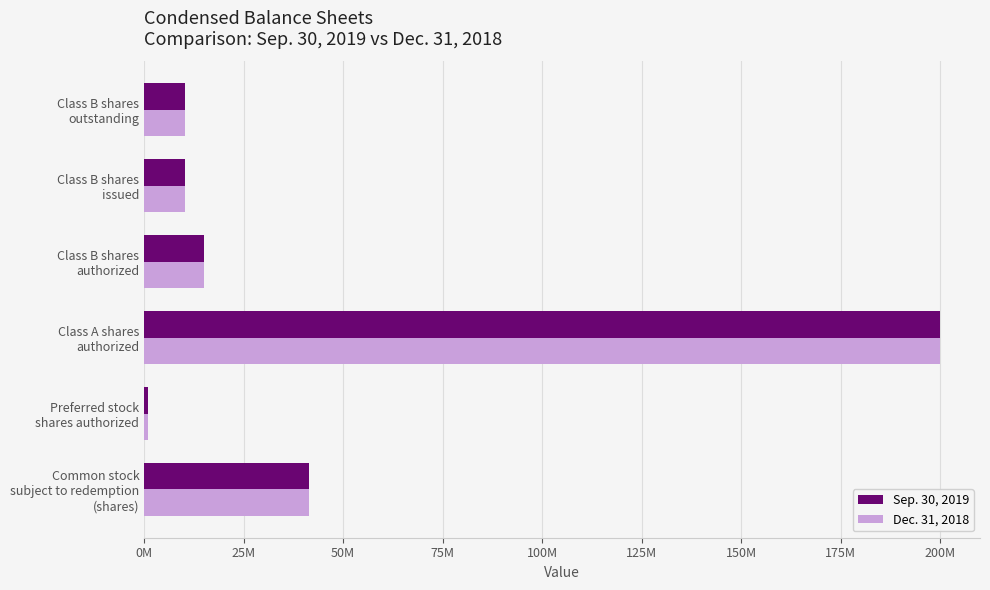

What are all the series names shown in the legend?

Sep. 30, 2019, Dec. 31, 2018